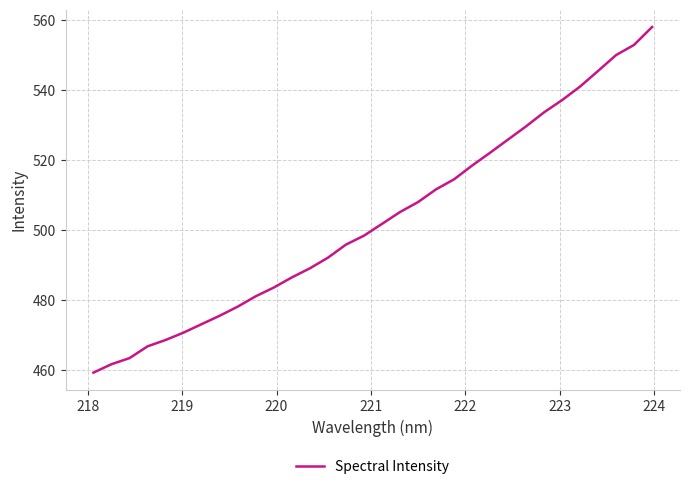

What is the greatest value displayed?

558.0